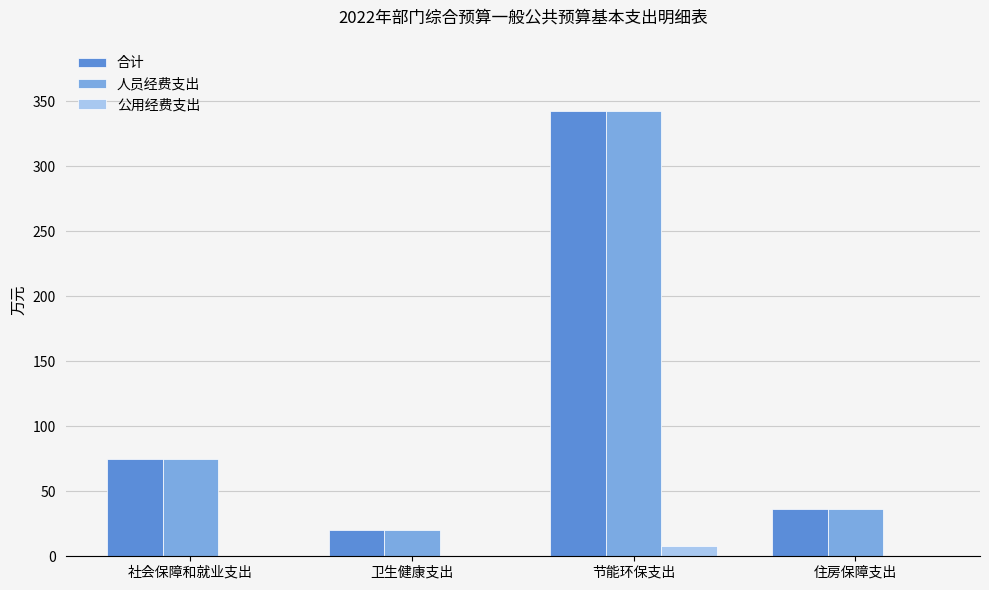

Which category has the highest value in the 人员经费支出 series?

节能环保支出